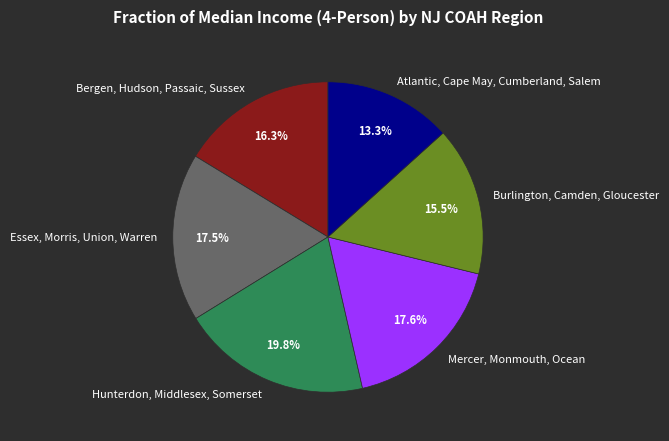

Which category has the biggest portion of the pie?

Hunterdon, Middlesex, Somerset